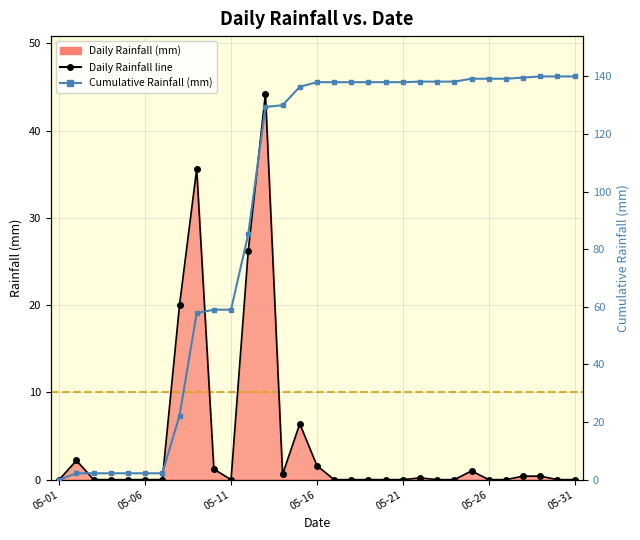

Which series has the largest range (max minus min)?

Cumulative Rainfall (mm)